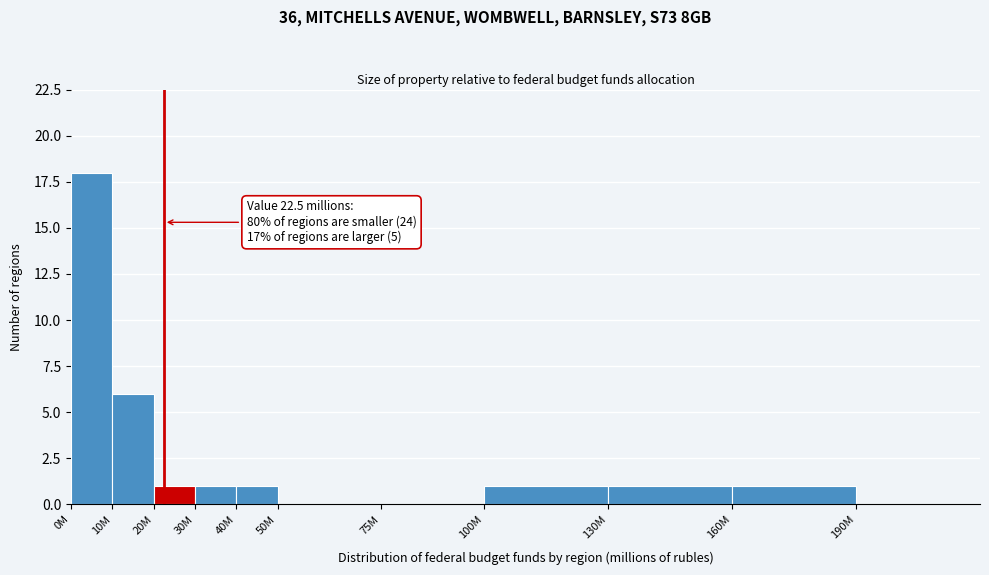

Reading left to right, transcribe all the data shown in this chart.

0M=18	10M=6	20M=1	30M=1	40M=1	50M=0	75M=0	100M=1	130M=1	160M=1	190M=0